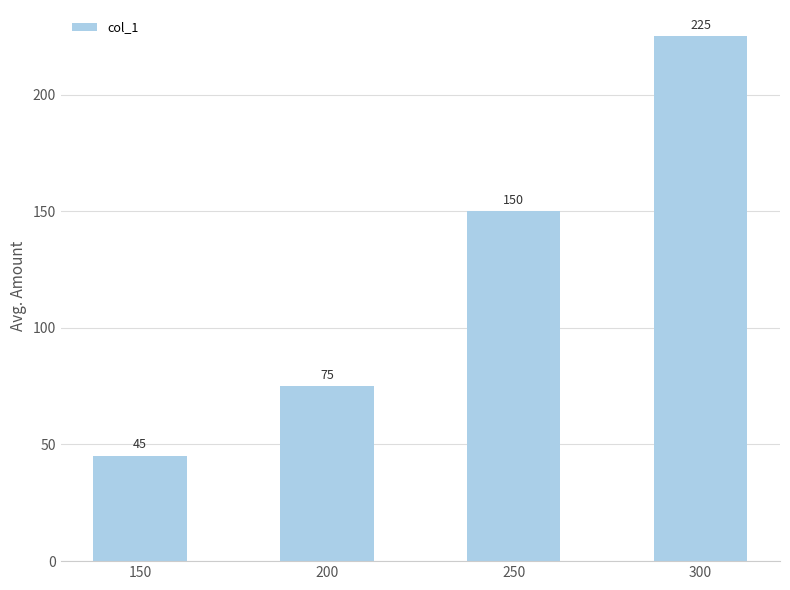

What is the difference between the values at 300 and 200?

150